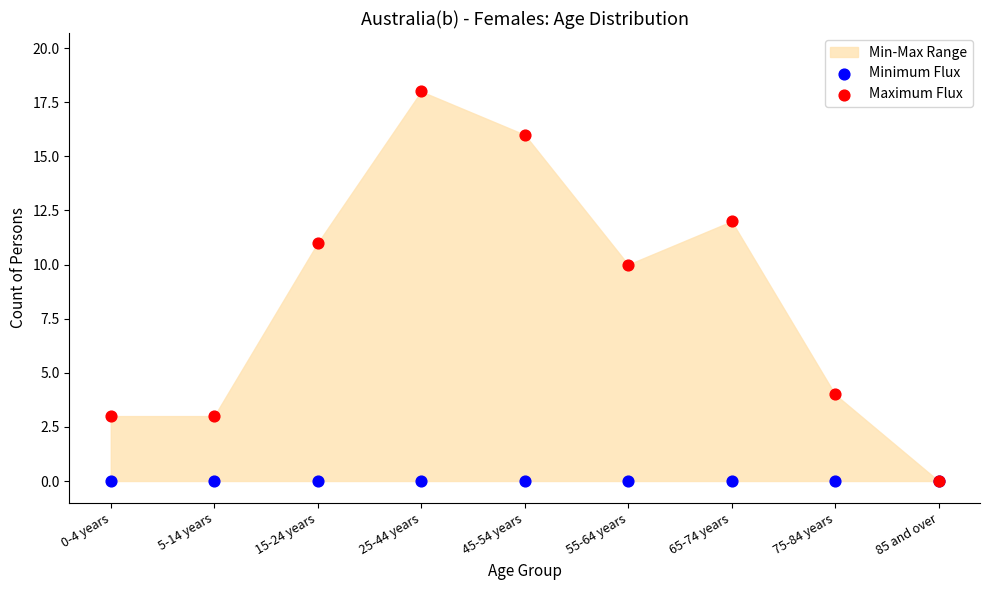

In the Maximum Flux series, what Y value is closest to 9?

10